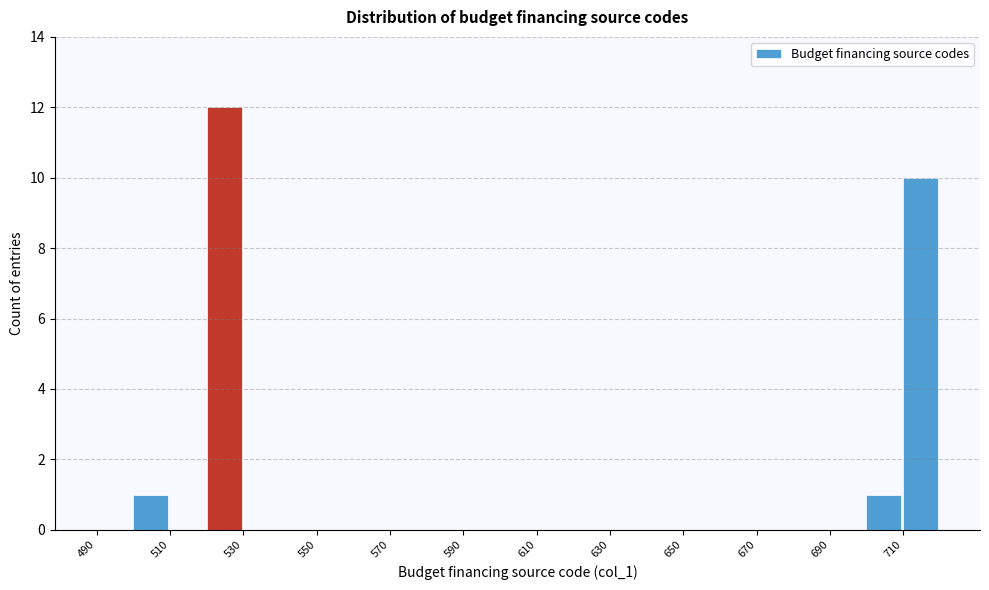

What is the height of the bar covering 700 to 710 on the x-axis? The values are not printed on the chart, so give them approximately, as read against the axis.

1